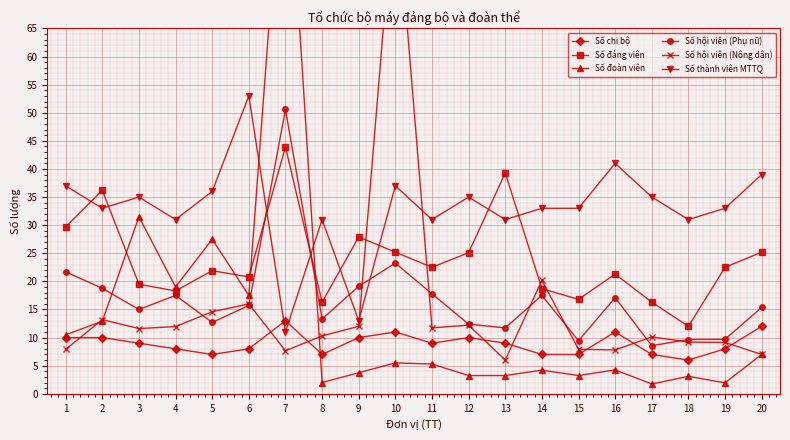

Rank the categories by Số thành viên MTTQ value from highest to lowest.

6, 16, 20, 1, 10, 5, 3, 12, 17, 2, 14, 15, 19, 4, 8, 11, 13, 18, 9, 7